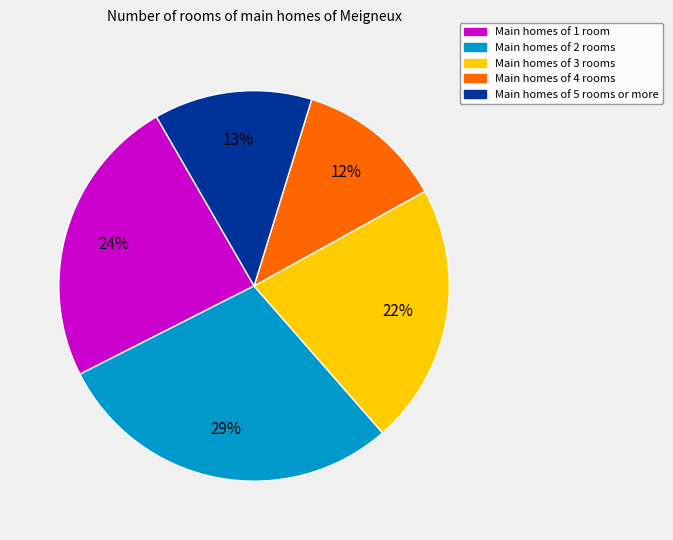

To the nearest percent, what is the difference between the largest and smallest slice percentages?

17%